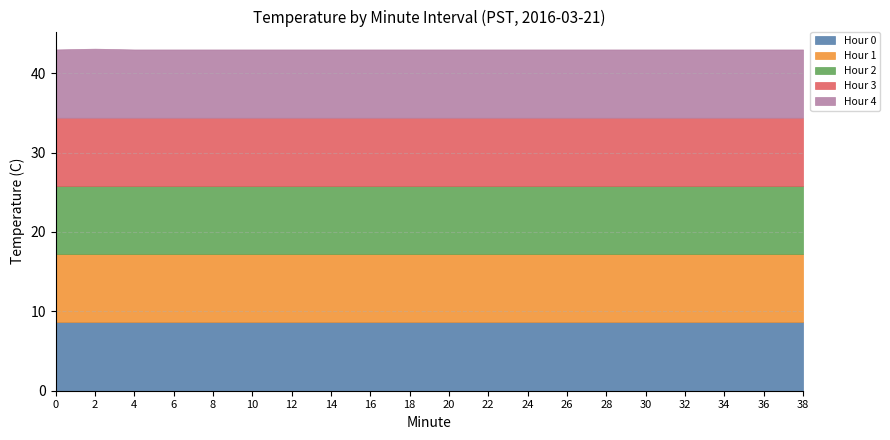

True or false: Hour 3 and Hour 4 intersect in this chart.

False